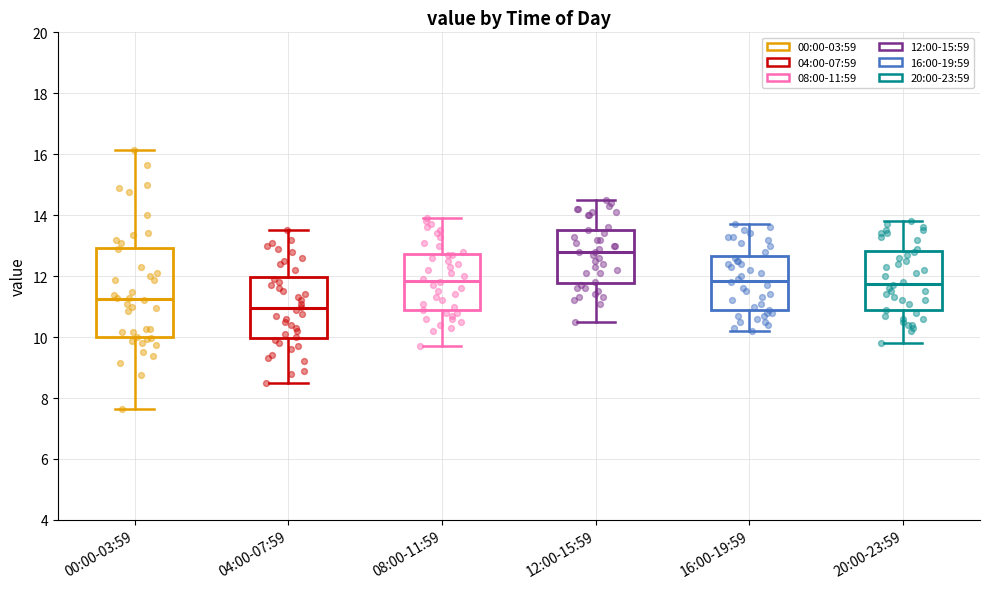

Which box has the lowest median line?

04:00-07:59